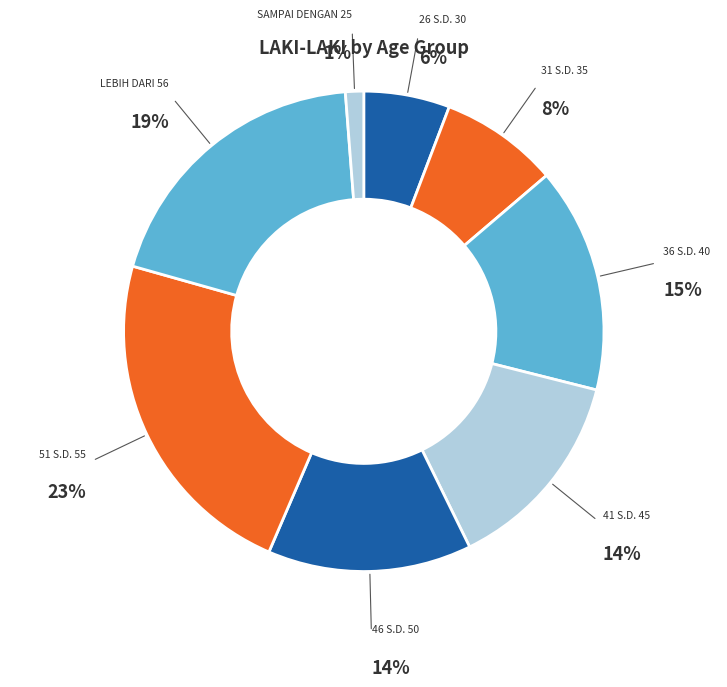

How many segments does this pie chart have?

8